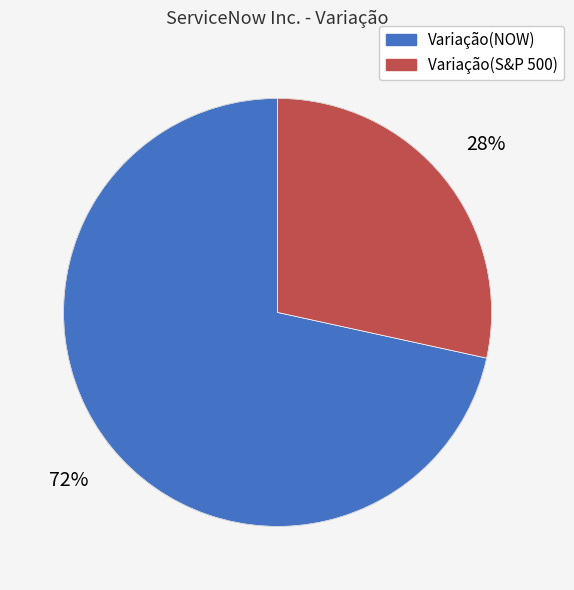

To the nearest percent, what portion does Variação(NOW) represent?

72%